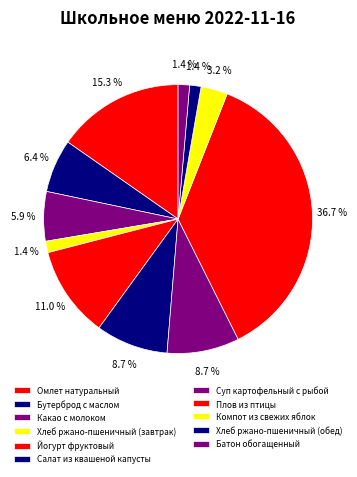

Which slice is the largest?

Плов из птицы